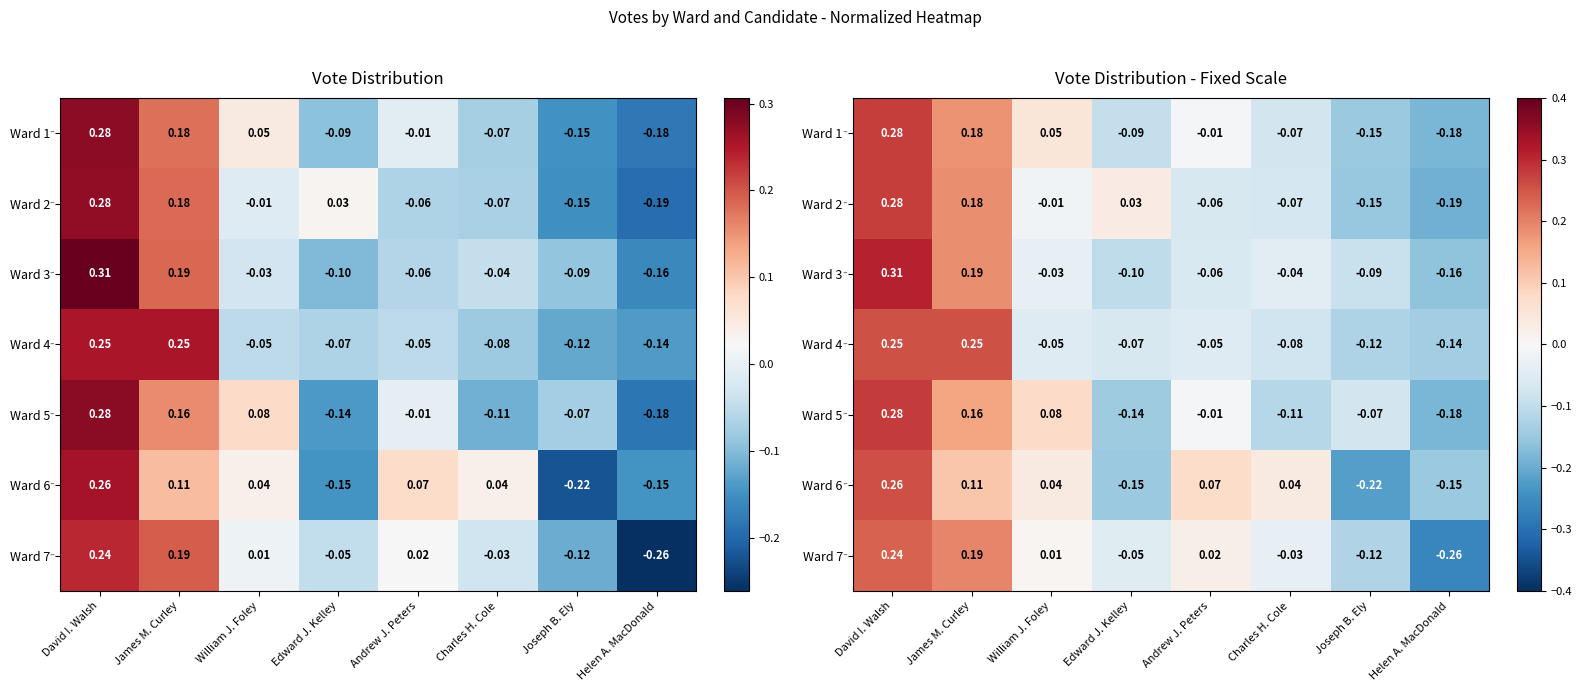

The value of Ward 1 at David I. Walsh is 0.4. True or false?

False